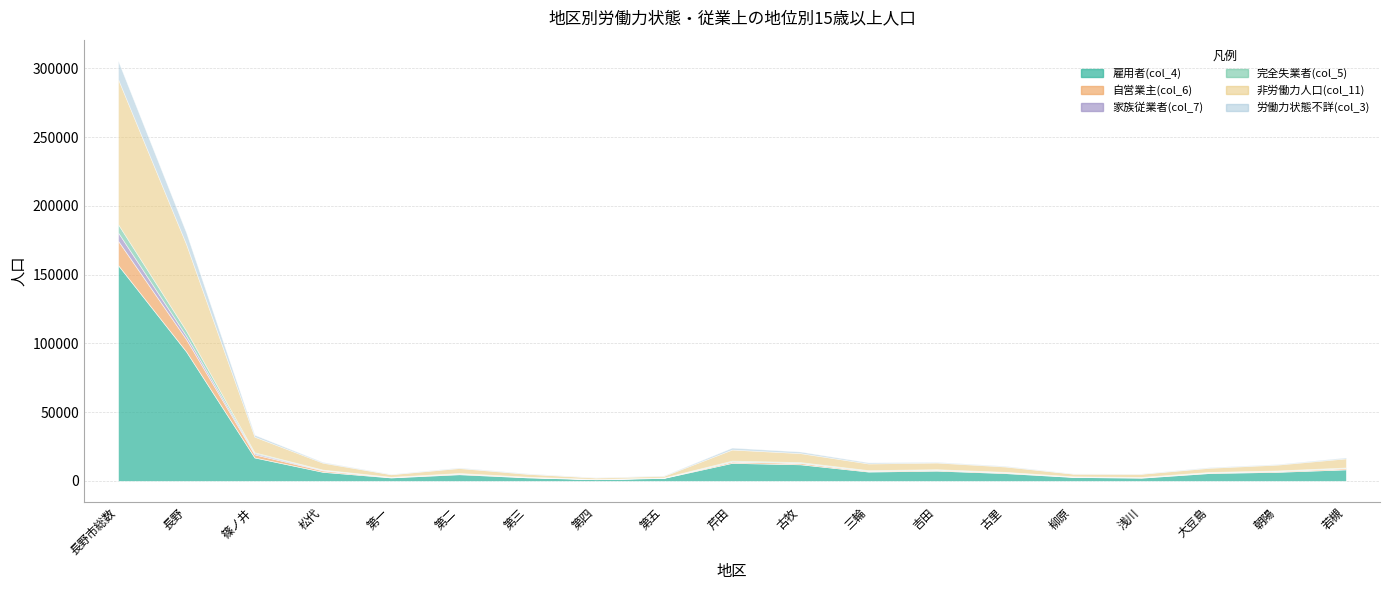

Reading right to left, what are all the values shown in this chart?

雇用者(col_4): 8332	6563	5681	2300	2819	5648	7428	6750	12025	13068	2113	1166	2520	4804	2475	6555	17010	94023	156986
自営業主(col_6): 845	604	460	339	291	541	609	590	977	950	202	122	312	545	307	994	2244	8939	17717
家族従業者(col_7): 227	203	143	113	107	160	145	112	205	199	60	44	82	143	79	421	885	2463	6014
完全失業者(col_5): 320	212	200	106	97	206	307	354	446	515	82	33	111	211	89	235	636	3743	6000
非労働力人口(col_11): 6601	4229	2993	2261	1884	3884	4822	4811	6524	8035	1122	1015	2064	3597	1808	4977	11358	62869	105599
労働力状態不詳(col_3): 674	378	430	201	162	450	458	794	1135	1396	284	154	342	387	224	531	1378	8439	13358